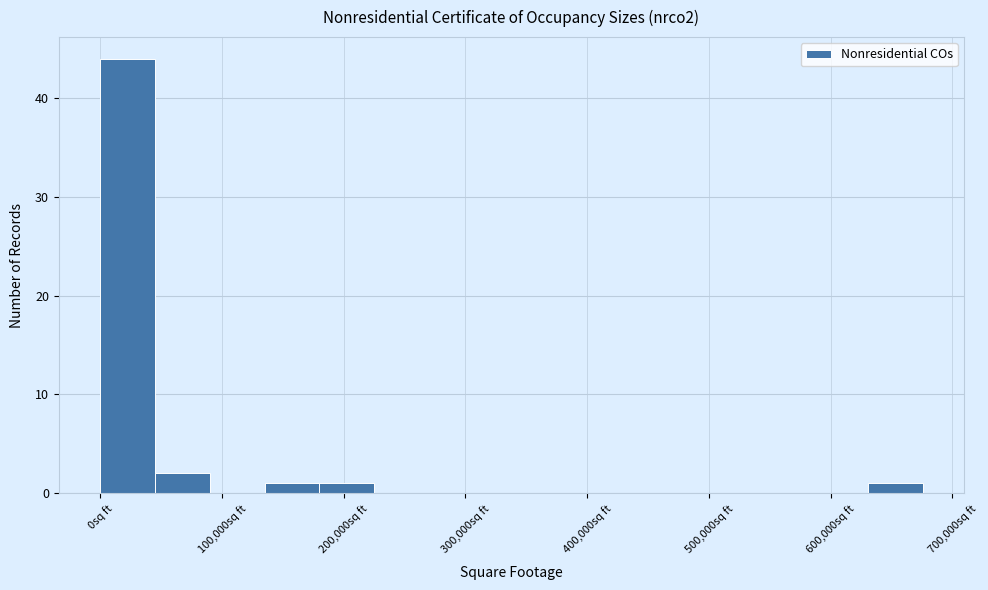

Reading left to right, transcribe this chart: for each bar, give the range it covers on the x-axis and its height. Neither the bar edges nor the heights are printed on the chart, so give them approximately, as read against the axes.

0 to 50000: 44
50000 to 90000: 2
90000 to 140000: 0
140000 to 180000: 1
180000 to 230000: 1
230000 to 270000: 0
270000 to 320000: 0
320000 to 360000: 0
360000 to 410000: 0
410000 to 450000: 0
450000 to 500000: 0
500000 to 540000: 0
540000 to 590000: 0
590000 to 630000: 0
630000 to 680000: 1